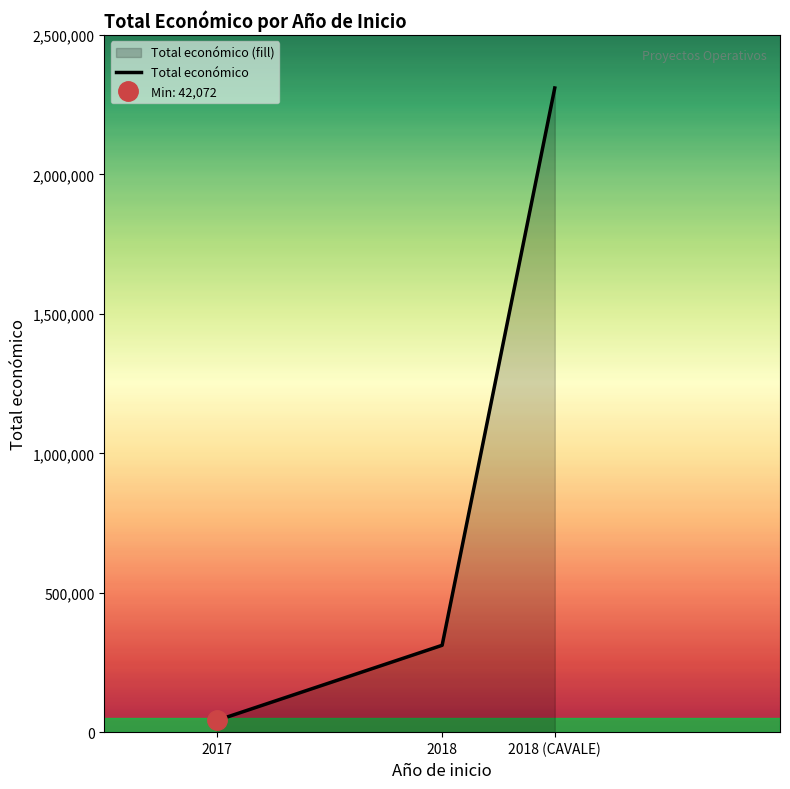

Reading left to right, transcribe all the data shown in this chart.

42072	311553	2310026